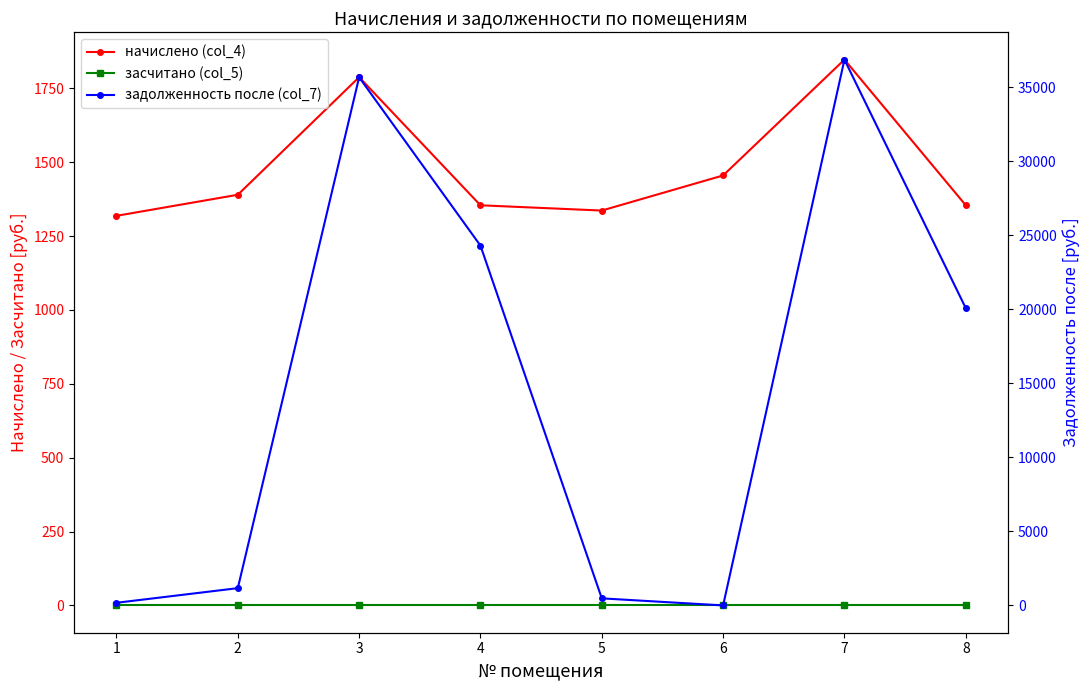

Which series has the largest total across all categories?

задолженность после (col_7)